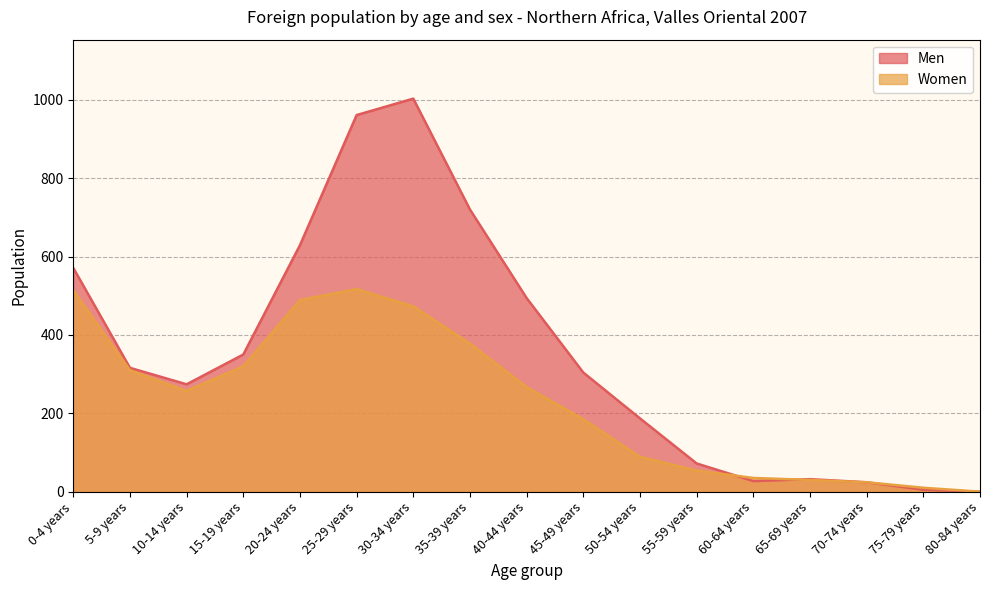

How many intersections are there between Women and Men?

2